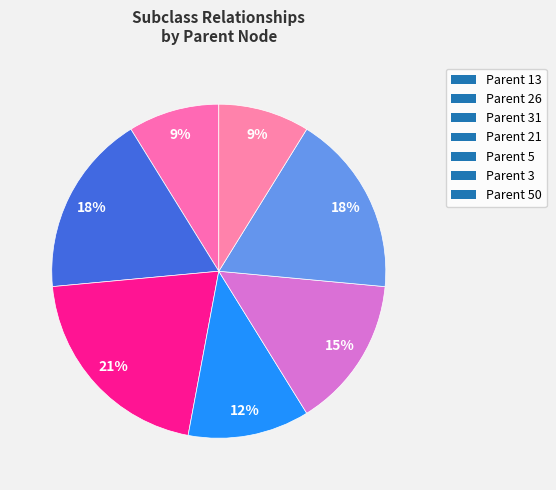

To the nearest percent, what is the difference between the largest and smallest slice percentages?

12%